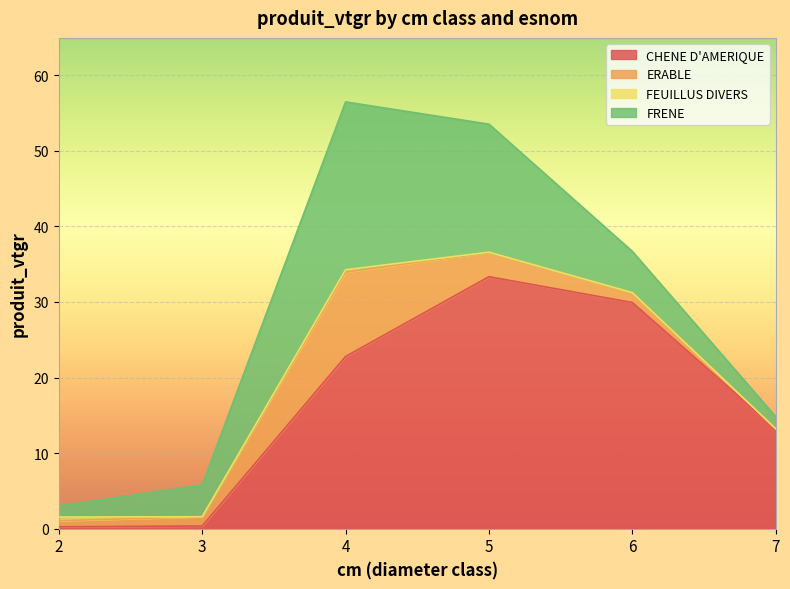

True or false: FRENE and ERABLE cross at least once.

False